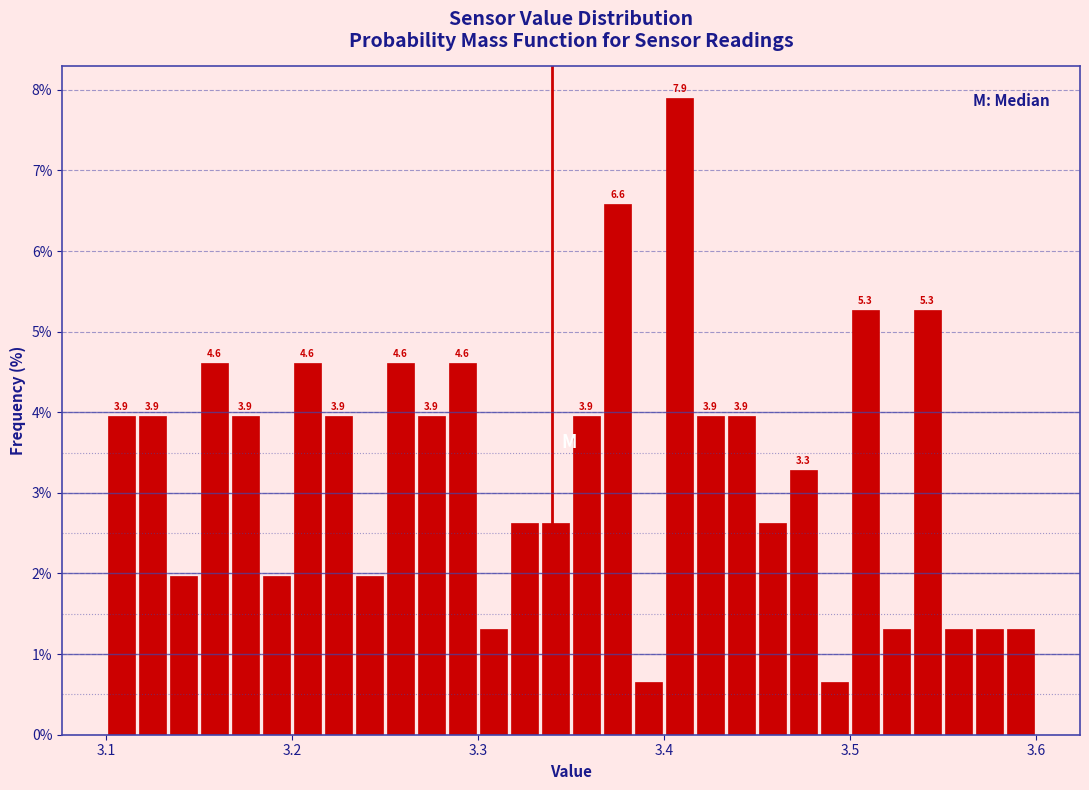

Around what value on the x-axis is the tallest bar? Give the approximate position of its centre, as read against the axis.

3.41